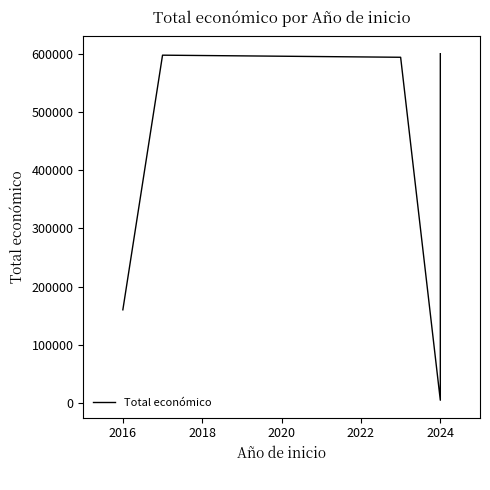

Reading left to right, extract all data points from this chart.

160226	597320	593715	5000	598049	599820